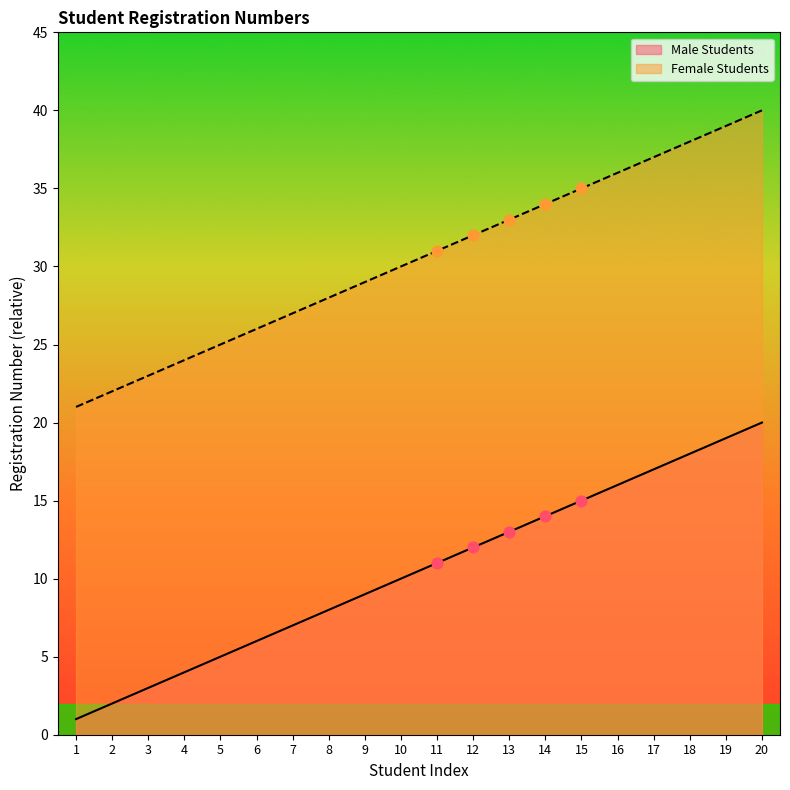

Which series has the widest spread of Y values?

Male Students